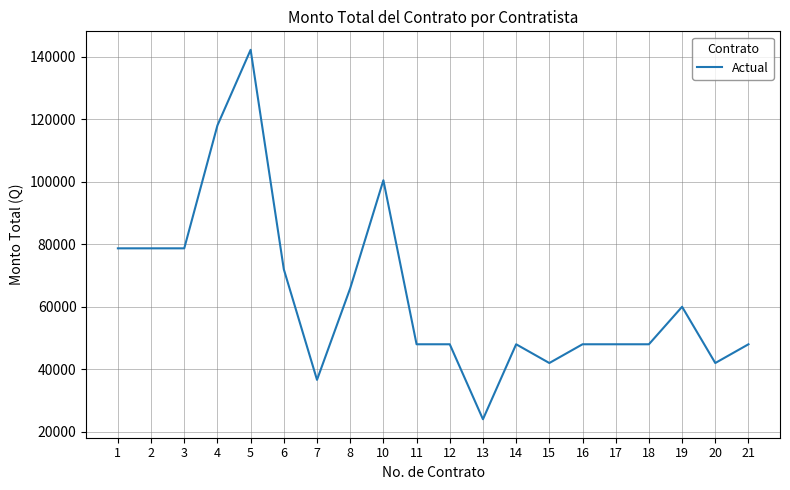

What is the approximate value at 16?

48000.0